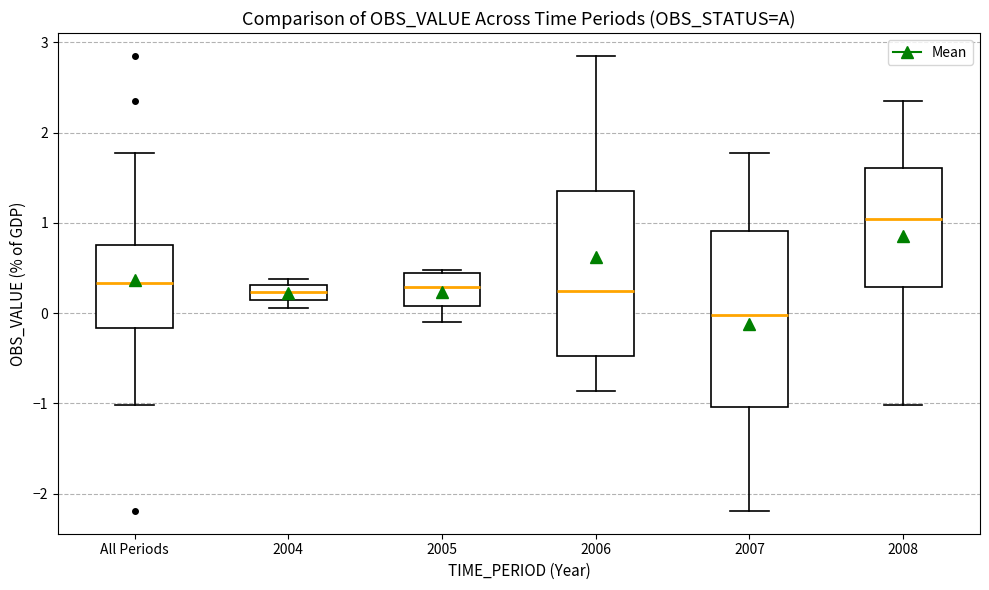

Where is the lower edge of the box for 2006 on the y-axis? The values are not printed on the chart, so give them approximately, as read against the axis.

-0.5